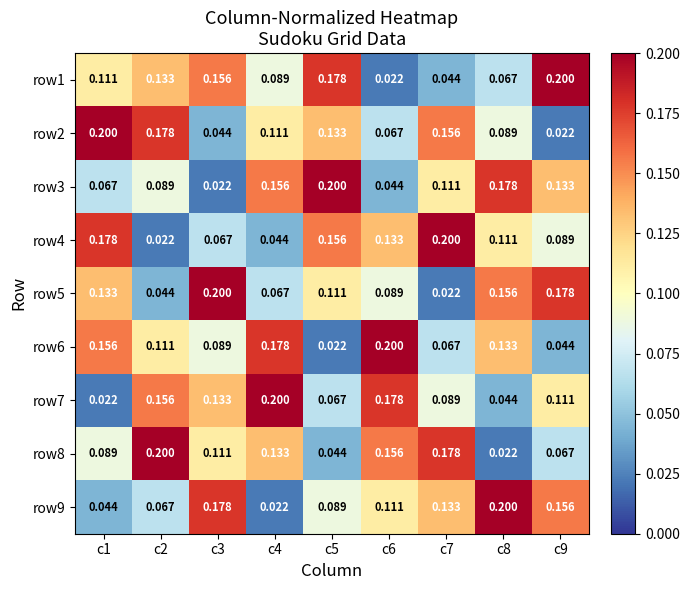

Is the value of row3 at c3 greater than the value of row5 at c9?

No